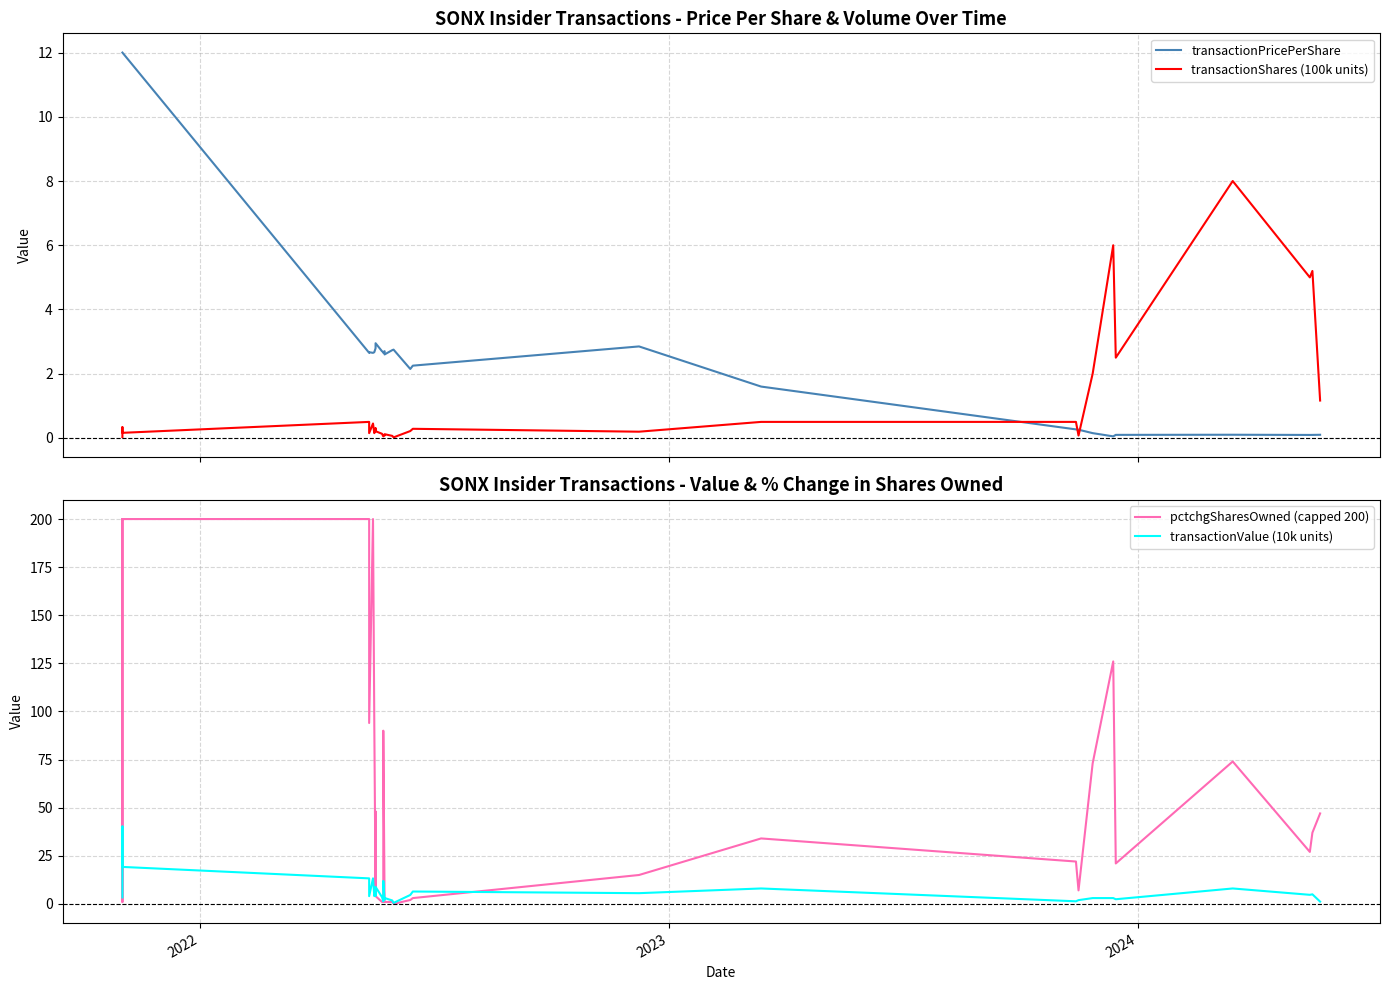

True or false: transactionShares (100k units) has more than 1 interior local peaks.

True